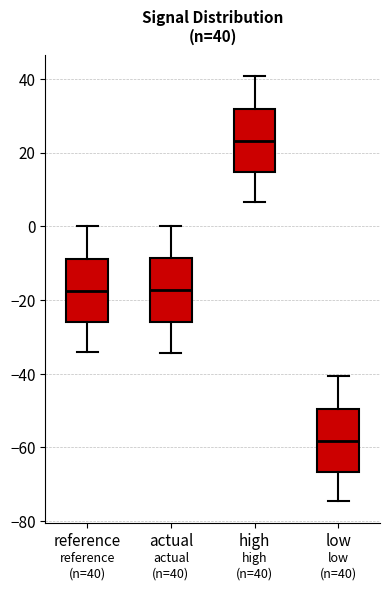

Which box's median line is the lowest?

low